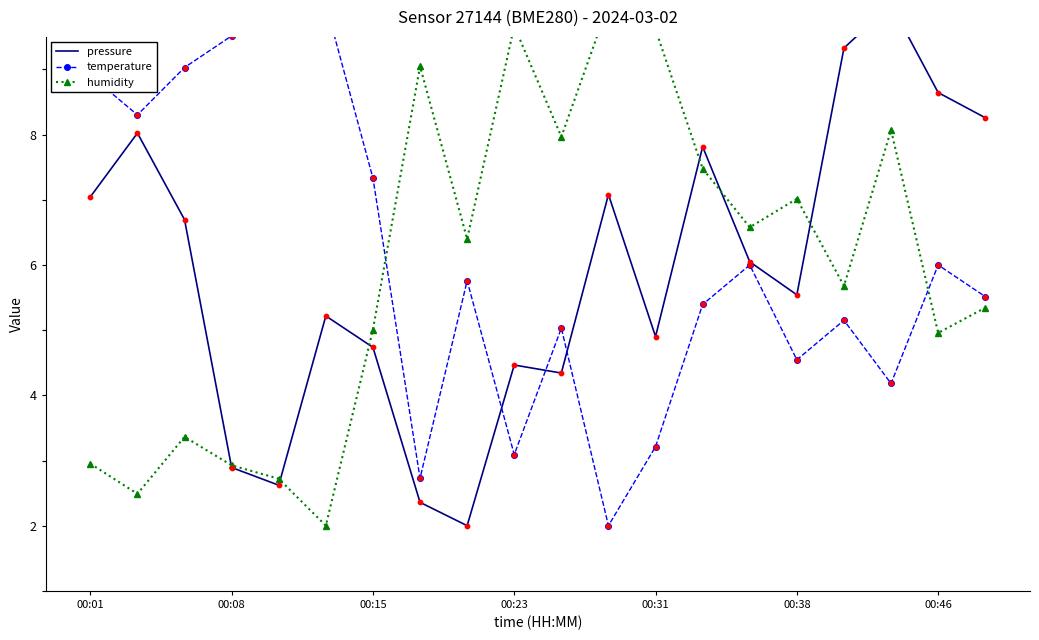

Which series has the largest total across all categories?

temperature